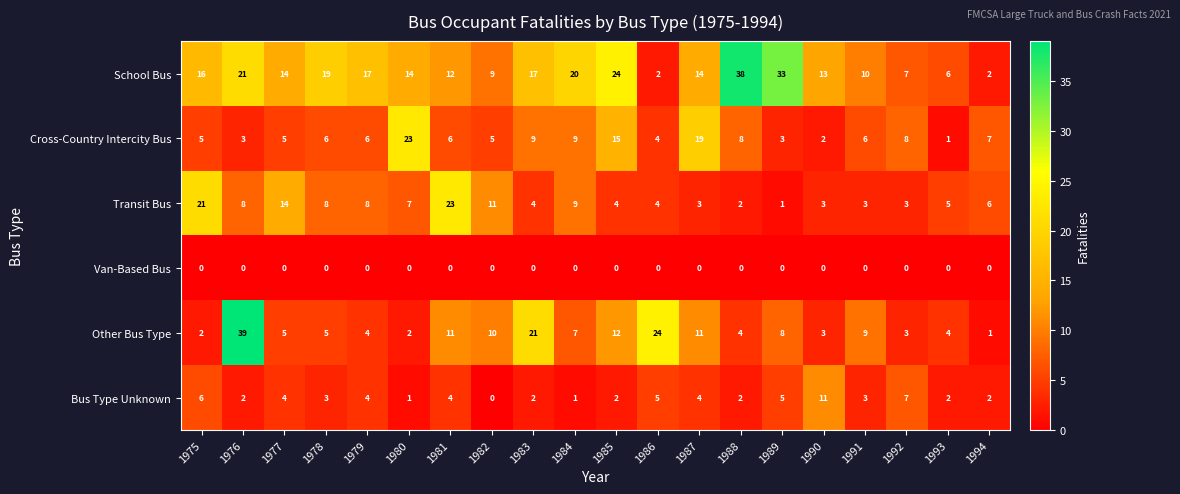

At which category is the sum across all series the highest?

1976